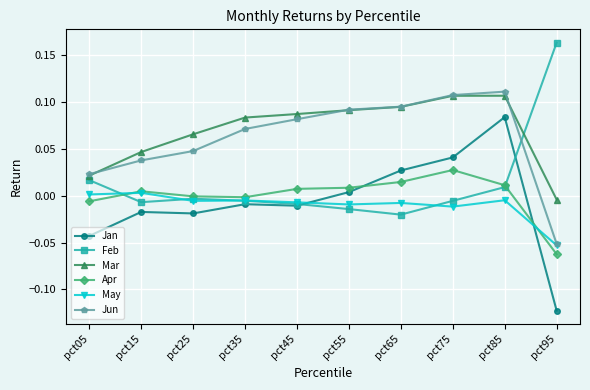

True or false: Mar and Jan cross at least once.

False